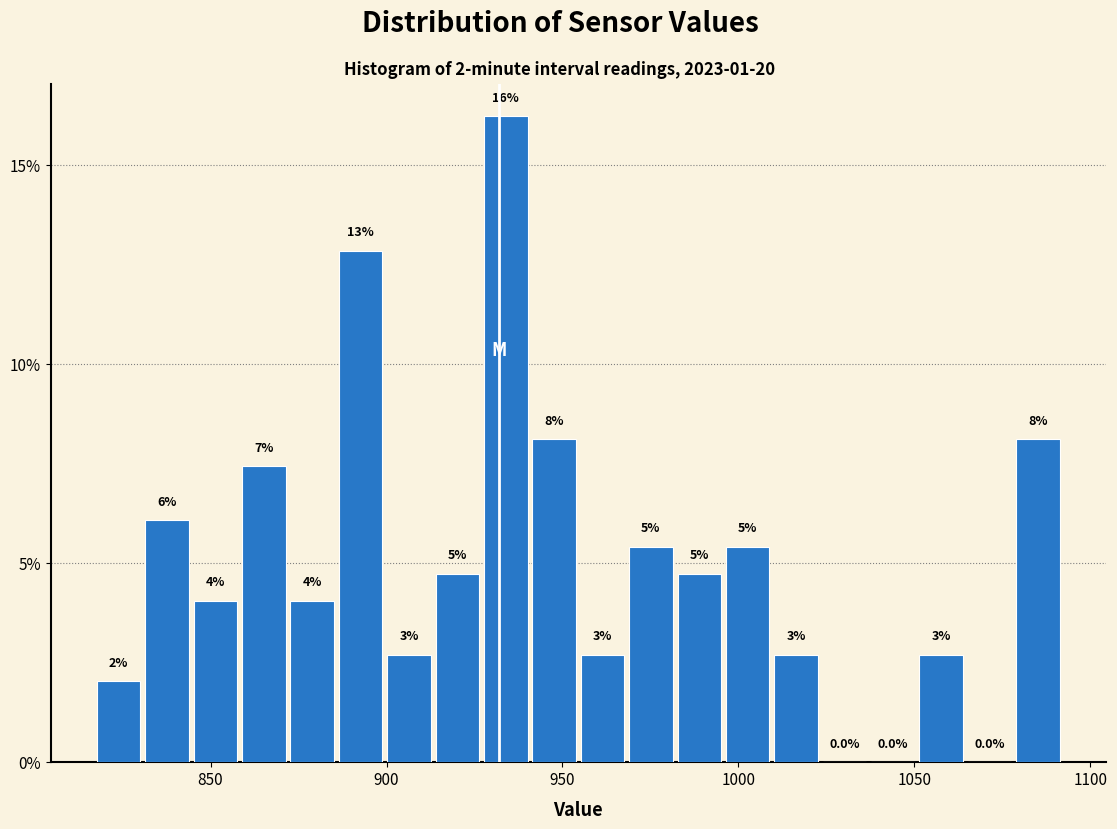

Read against the x-axis, roughly where is the centre of the tallest bar?

935